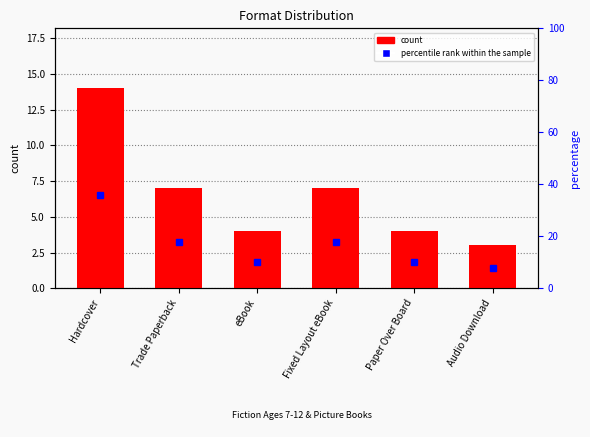

Which series has the largest total across all categories?

percentile rank within the sample